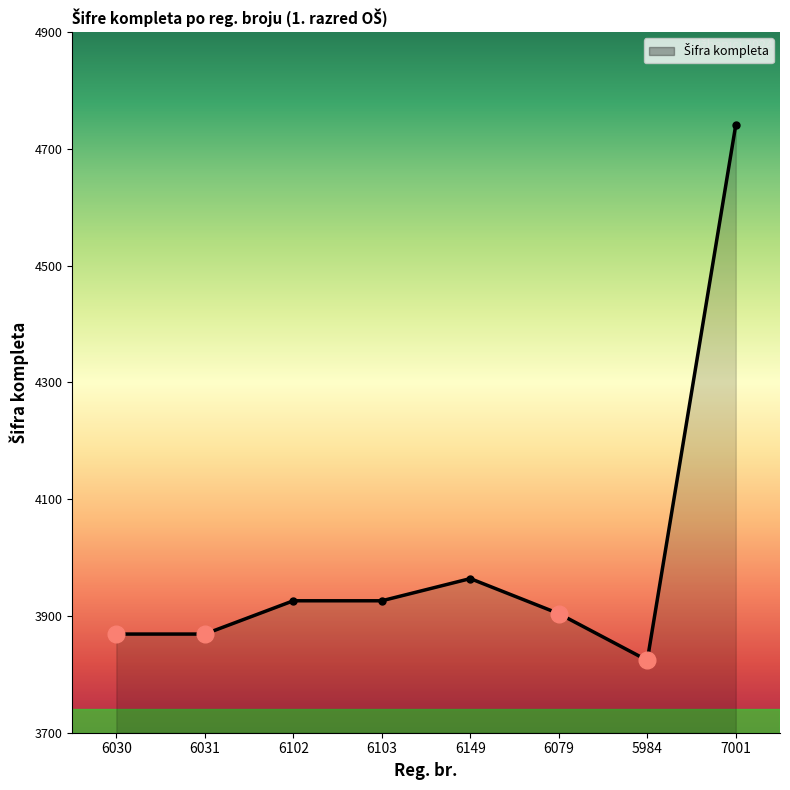

Count the number of data series in this chart.

1